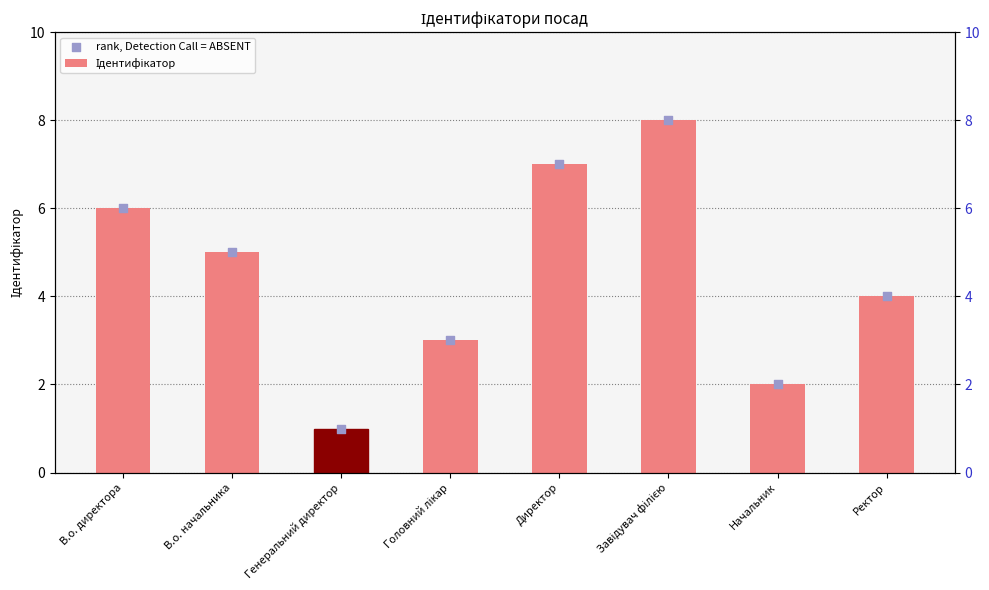

Which series contains the lowest Y value?

Ідентифікатор